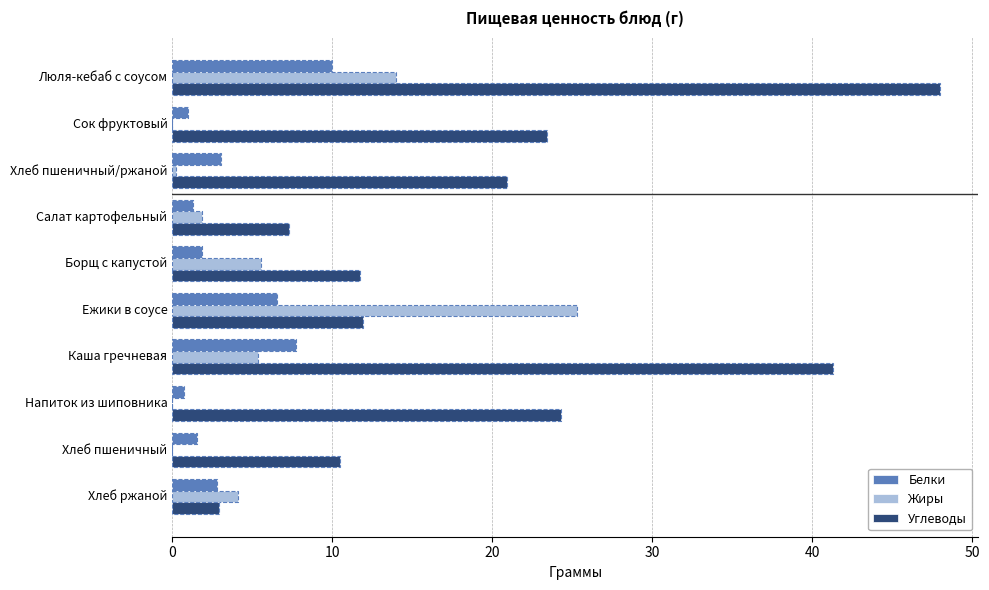

Between Хлеб пшеничный/ржаной and Ежики в соусе, which series saw the biggest shift?

Жиры